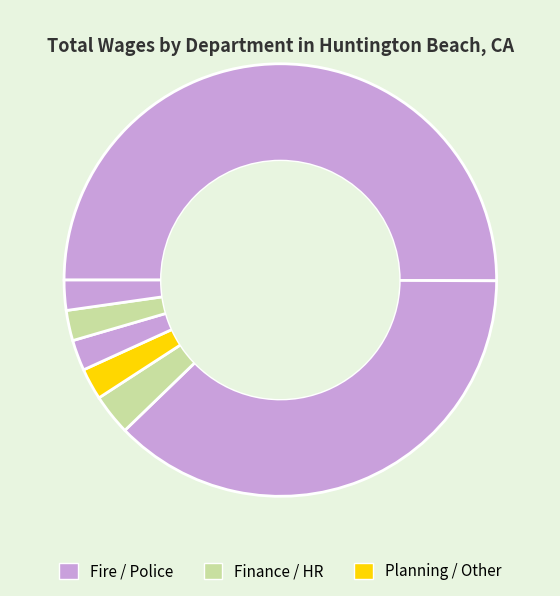

How many slices are in this pie chart?

7